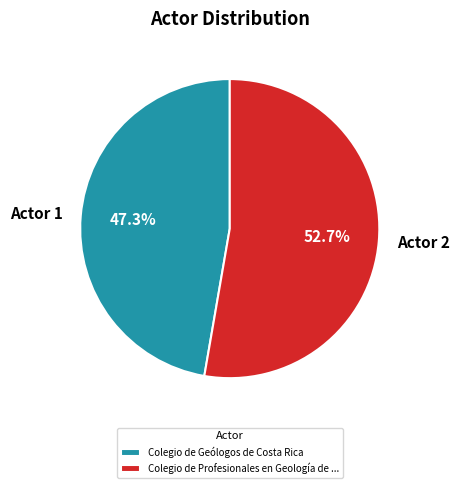

Between Actor 1 and Actor 2, which is larger?

Actor 2